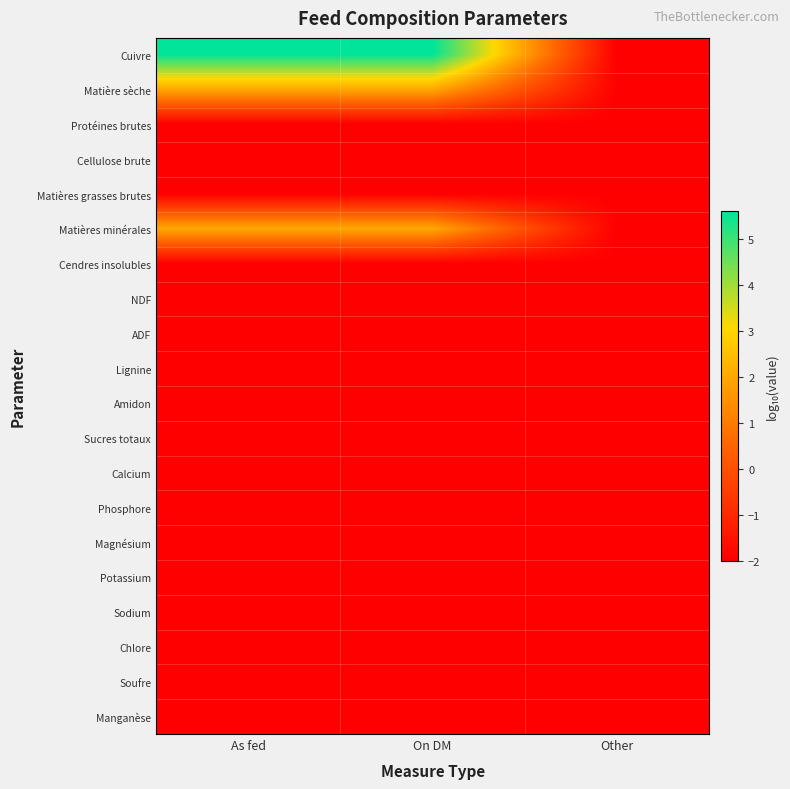

Reading left to right, what are all the values shown in this chart?

Cuivre: As fed=5.6	On DM=5.6	Other=-2.0
Matière sèche: As fed=2.0	On DM=2.0	Other=-2.0
Protéines brutes: As fed=-2.0	On DM=-2.0	Other=-2.0
Cellulose brute: As fed=-2.0	On DM=-2.0	Other=-2.0
Matières grasses brutes: As fed=-2.0	On DM=-2.0	Other=-2.0
Matières minérales: As fed=2.0	On DM=2.0	Other=-2.0
Cendres insolubles: As fed=-2.0	On DM=-2.0	Other=-2.0
NDF: As fed=-2.0	On DM=-2.0	Other=-2.0
ADF: As fed=-2.0	On DM=-2.0	Other=-2.0
Lignine: As fed=-2.0	On DM=-2.0	Other=-2.0
Amidon: As fed=-2.0	On DM=-2.0	Other=-2.0
Sucres totaux: As fed=-2.0	On DM=-2.0	Other=-2.0
Calcium: As fed=-2.0	On DM=-2.0	Other=-2.0
Phosphore: As fed=-2.0	On DM=-2.0	Other=-2.0
Magnésium: As fed=-2.0	On DM=-2.0	Other=-2.0
Potassium: As fed=-2.0	On DM=-2.0	Other=-2.0
Sodium: As fed=-2.0	On DM=-2.0	Other=-2.0
Chlore: As fed=-2.0	On DM=-2.0	Other=-2.0
Soufre: As fed=-2.0	On DM=-2.0	Other=-2.0
Manganèse: As fed=-2.0	On DM=-2.0	Other=-2.0